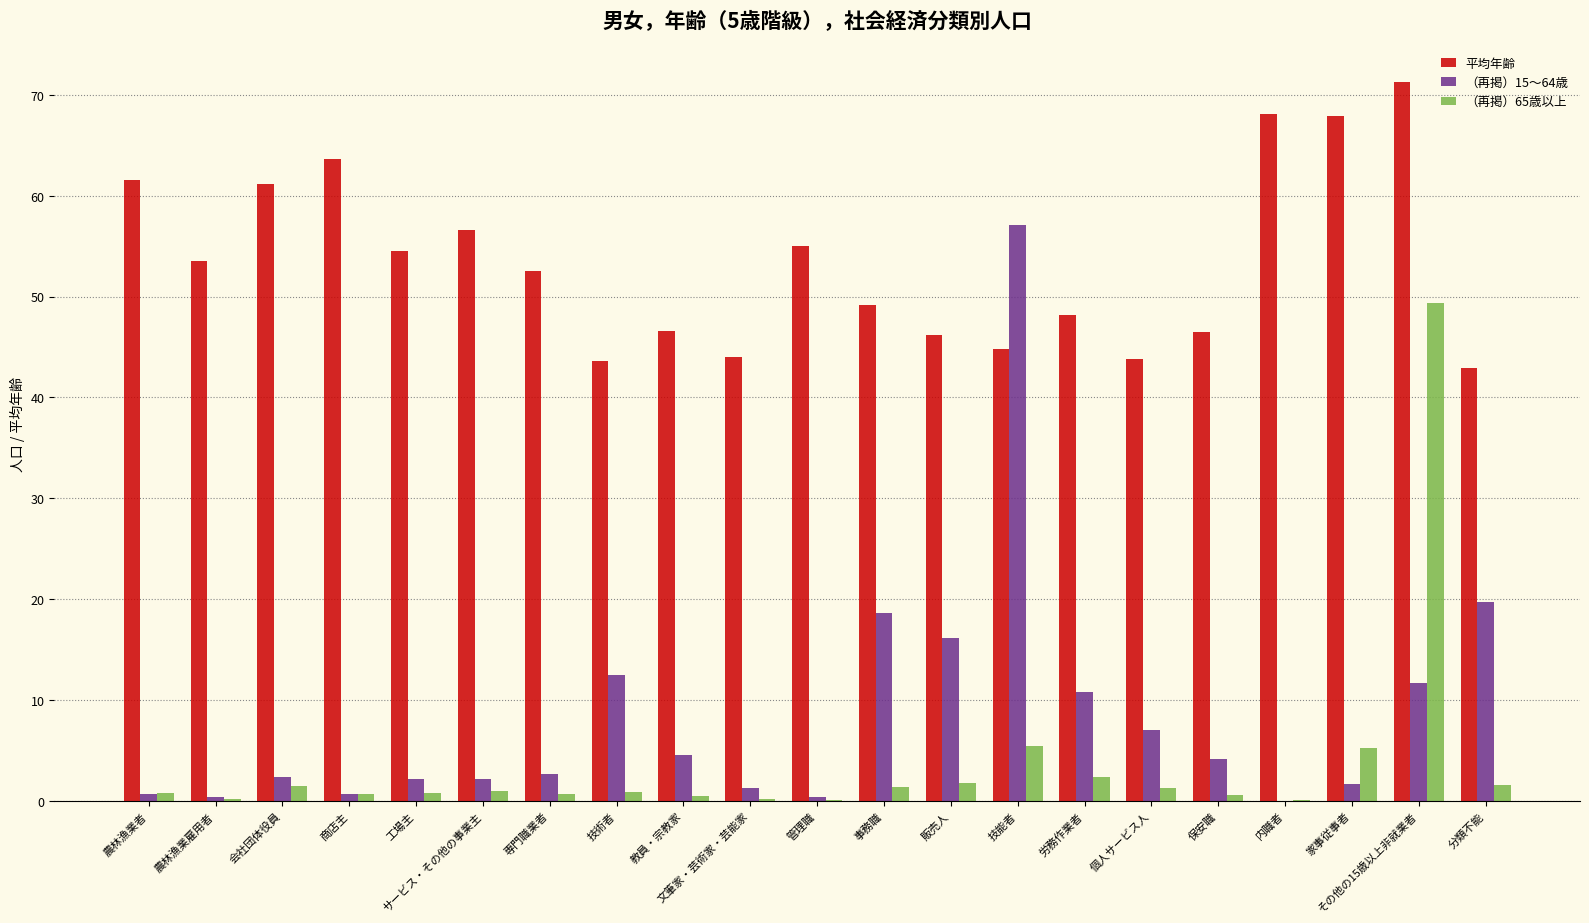

Read the （再掲）65歳以上 value at 技術者.

0.9